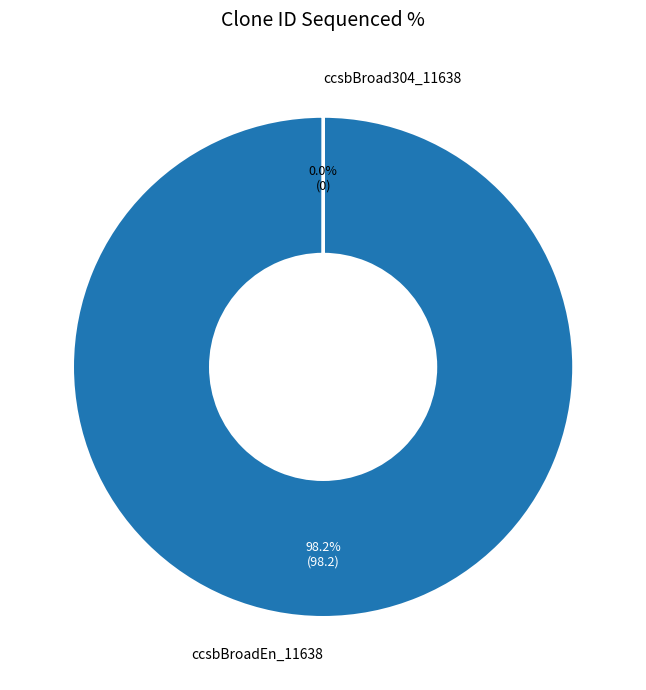

Does ccsbBroadEn_11638 account for over 50% of the chart?

Yes